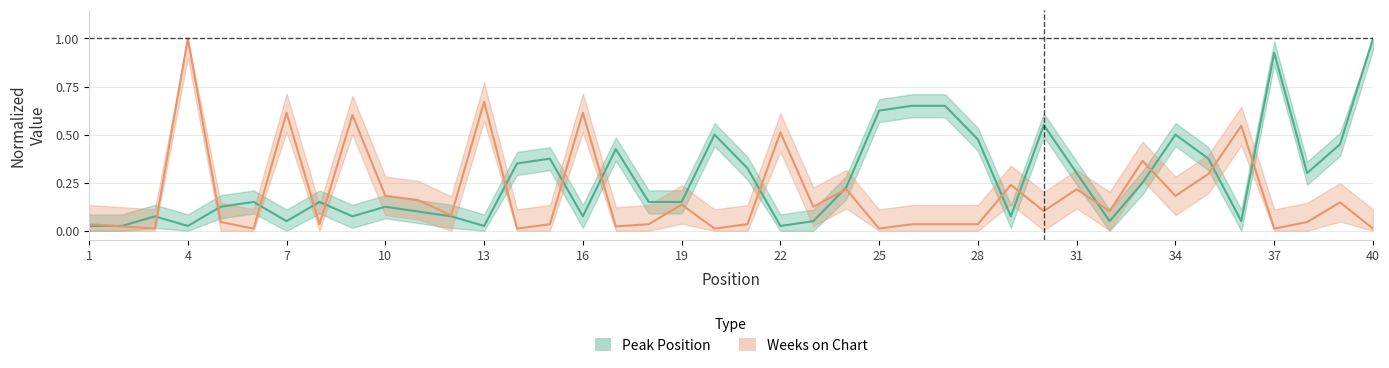

How many times do Peak Position and Weeks on Chart cross each other?

17